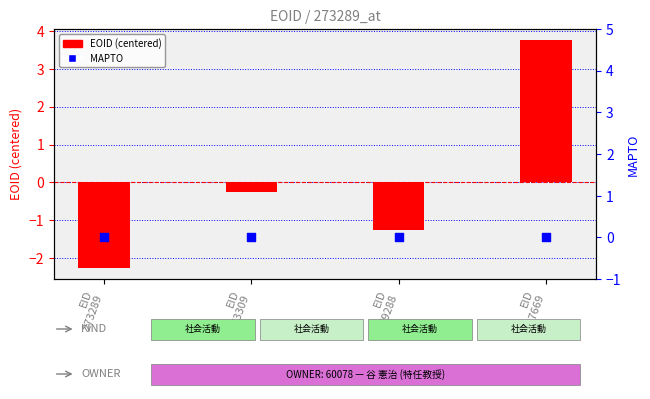

Which series has the largest Y range (max minus min)?

EOID (centered)